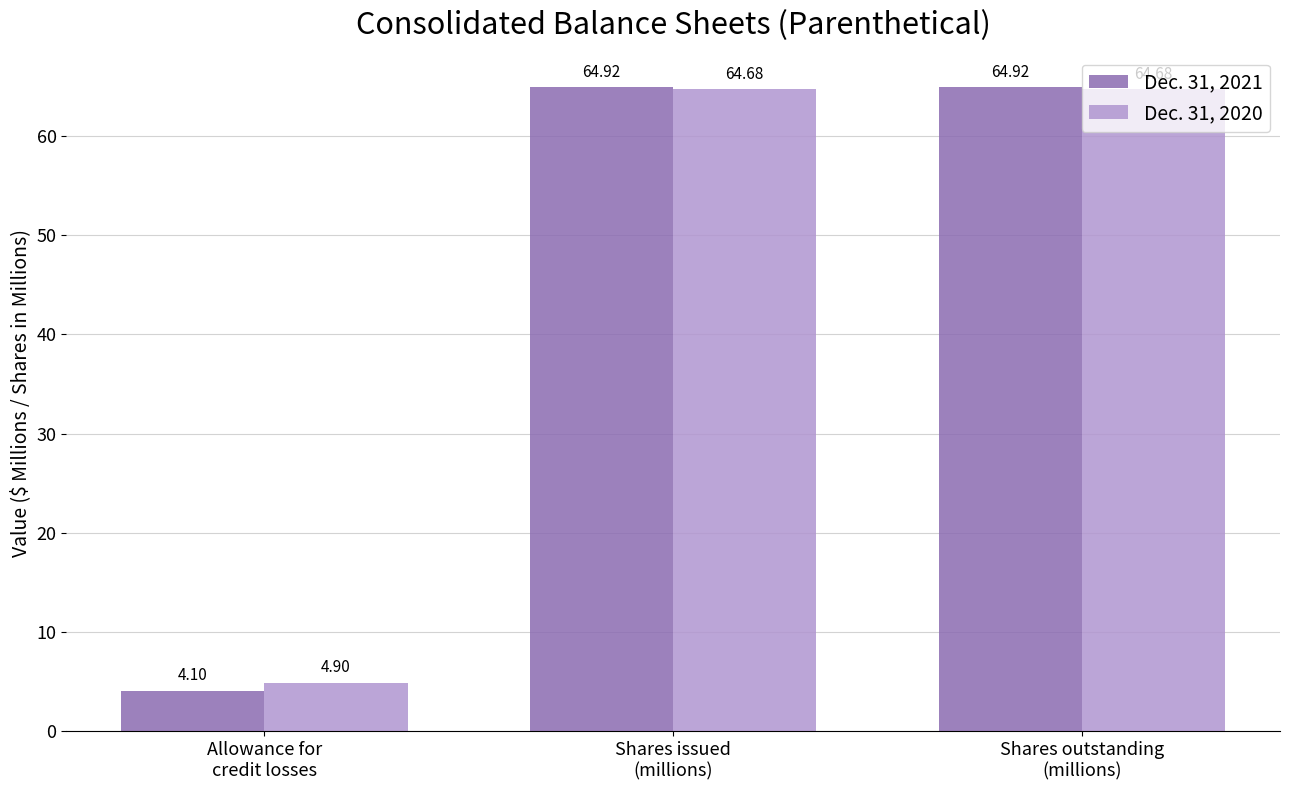

Are the bars grouped side by side (vs. stacked)?

Yes